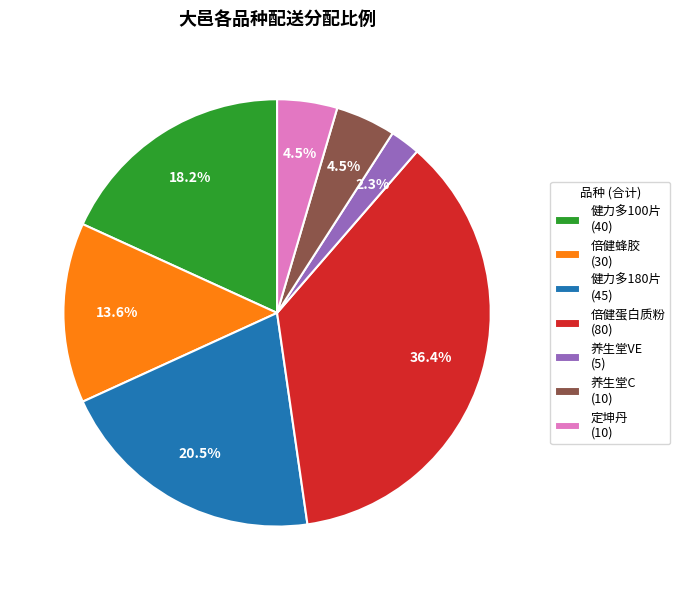

To the nearest percent, what is the difference between the 定坤丹 and 健力多100片 slice percentages?

14%